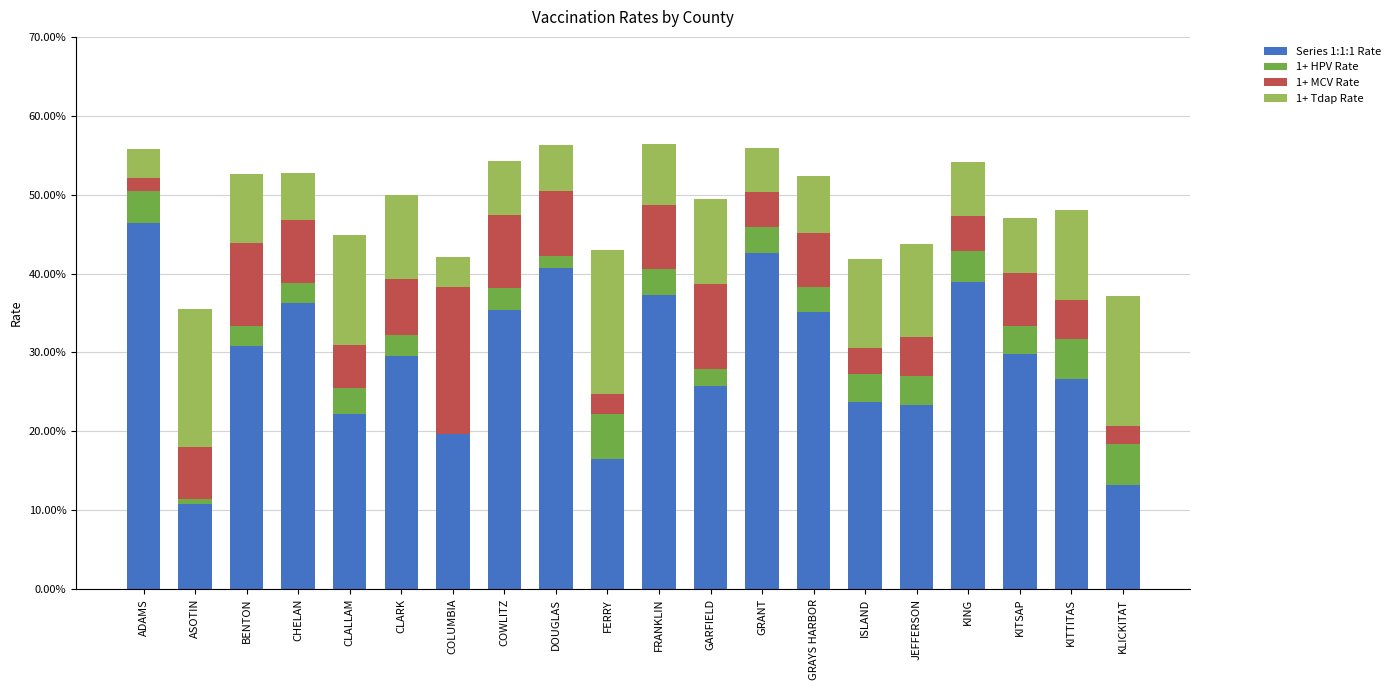

Are the bars horizontal?

No